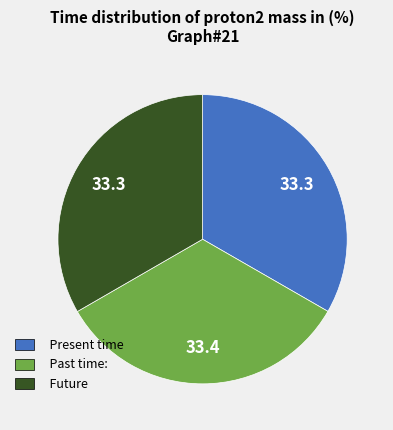

True or false: Past time: accounts for 47% of the total.

False